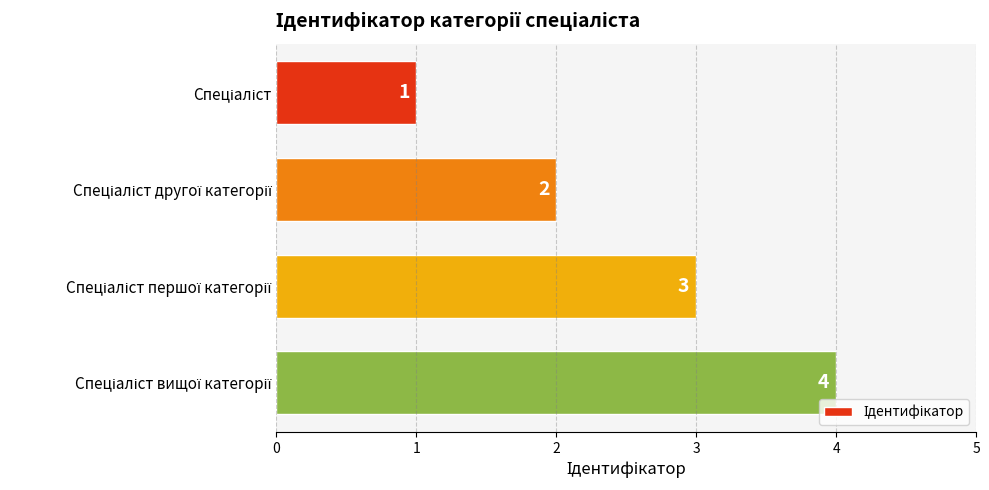

How many values are between 2 and 4?

3